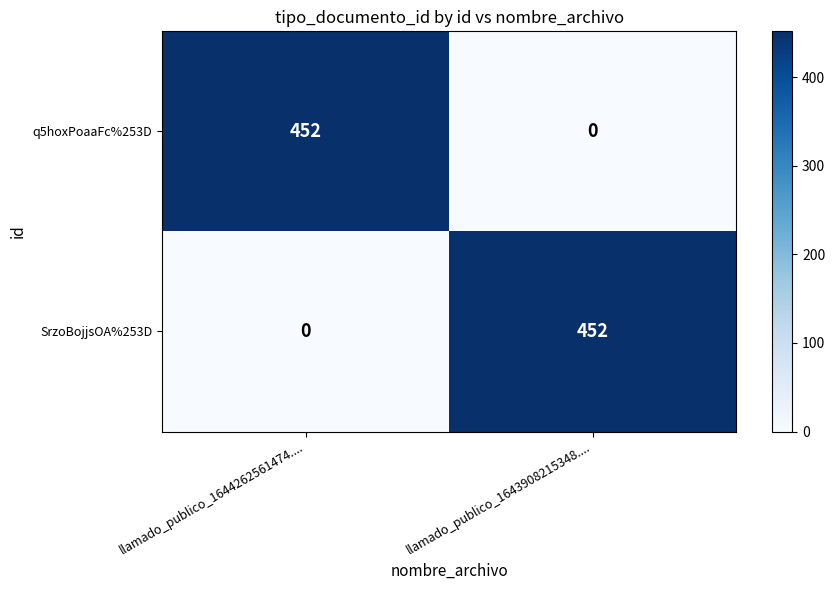

The SrzoBojjsOA%253D series shows 452 at llamado_publico_1643908215348..... True or false?

True